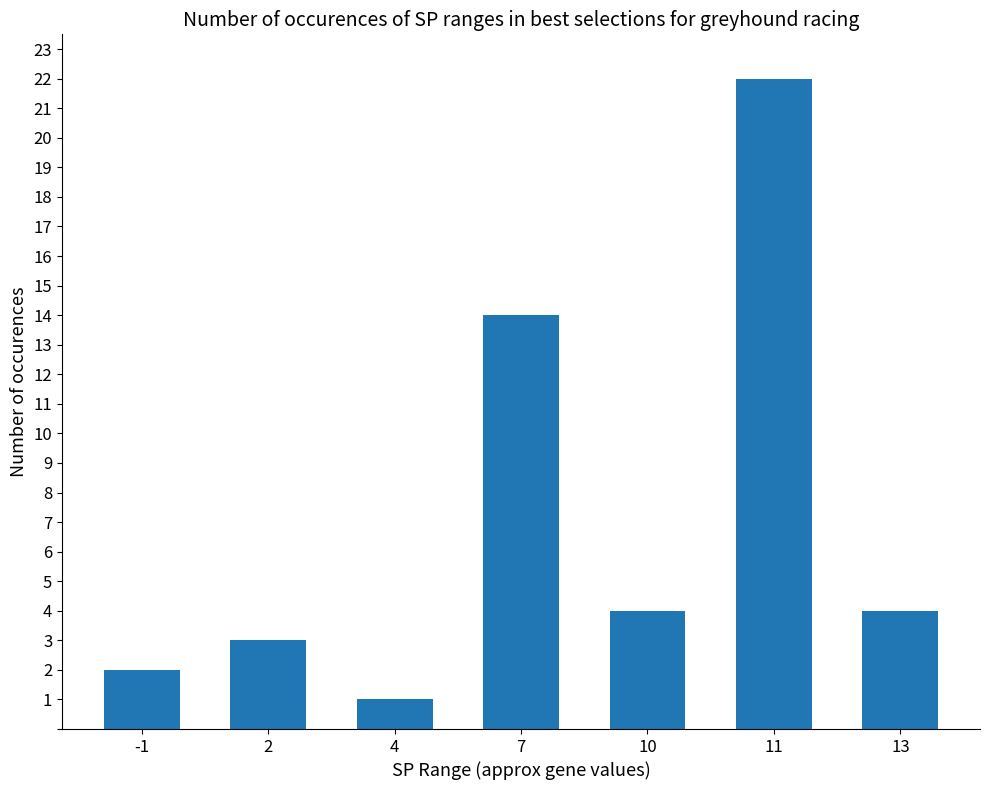

Where is the data nearest to the value 11?

7